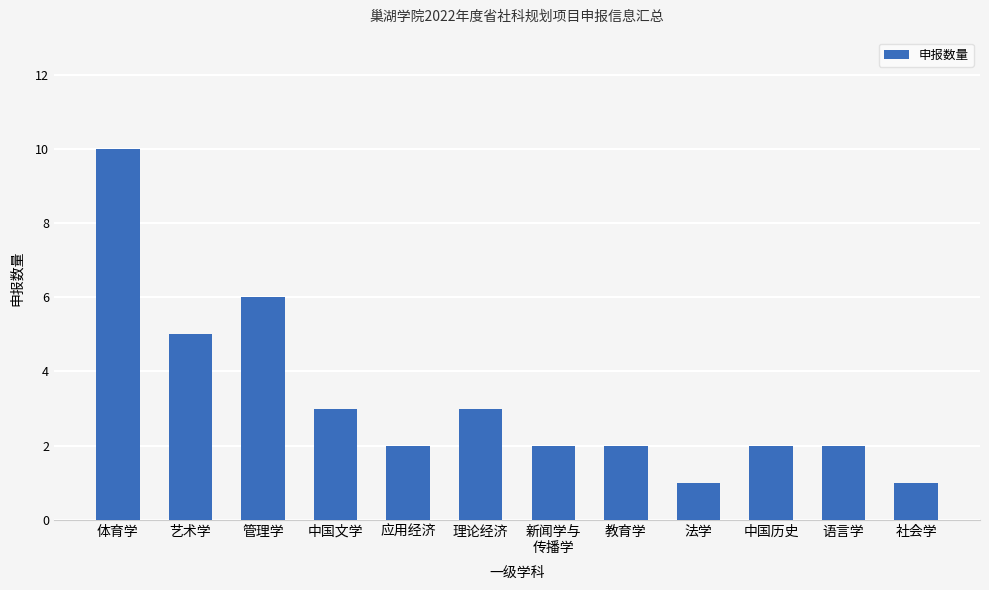

What is the difference between the second highest and minimum values?

5